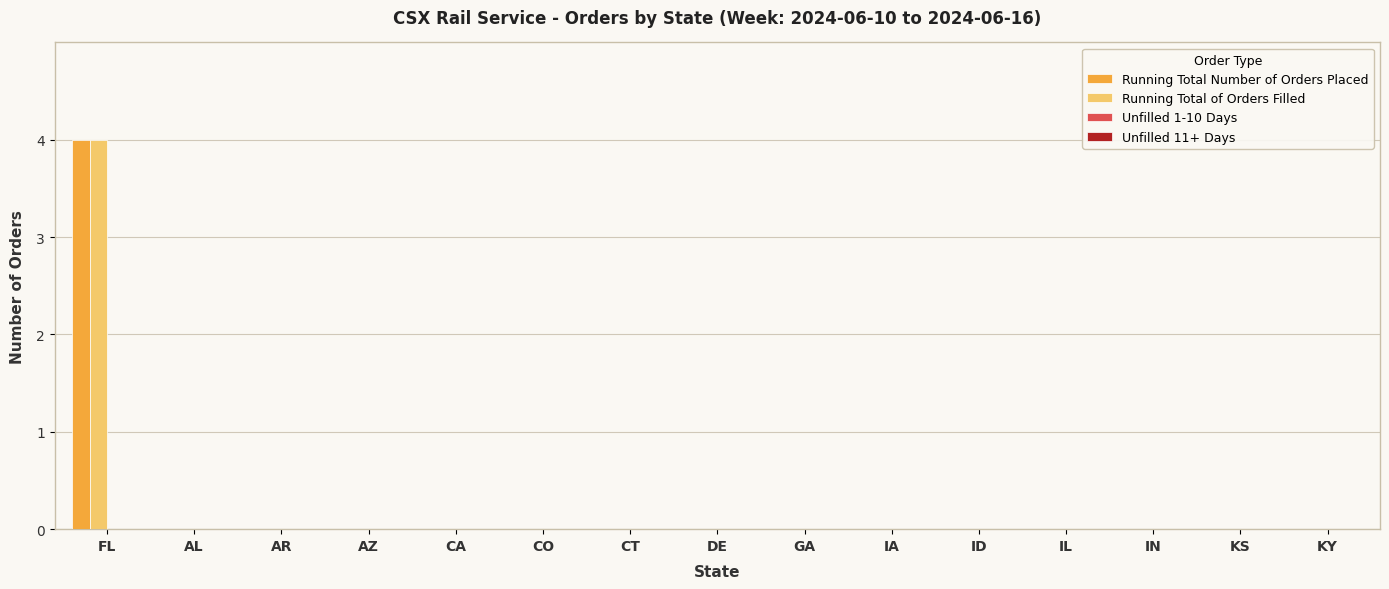

True or false: Running Total Number of Orders Placed has a value of 1 at IA.

False